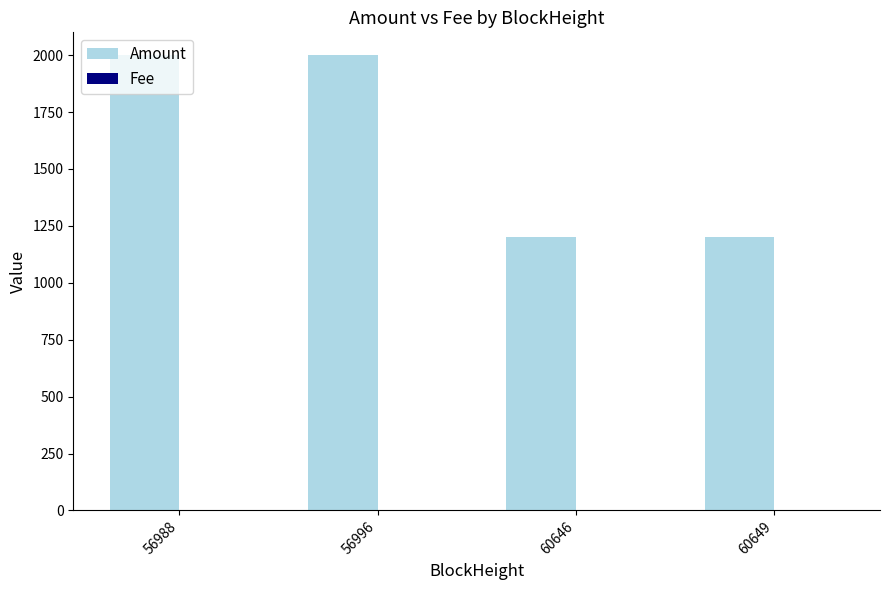

Which series changed the most between 56996 and 60646?

Amount